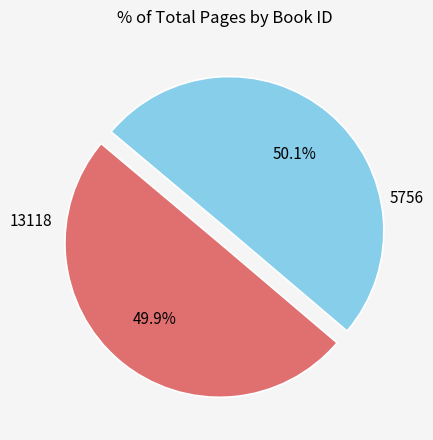

Is there a majority slice in this chart?

Yes